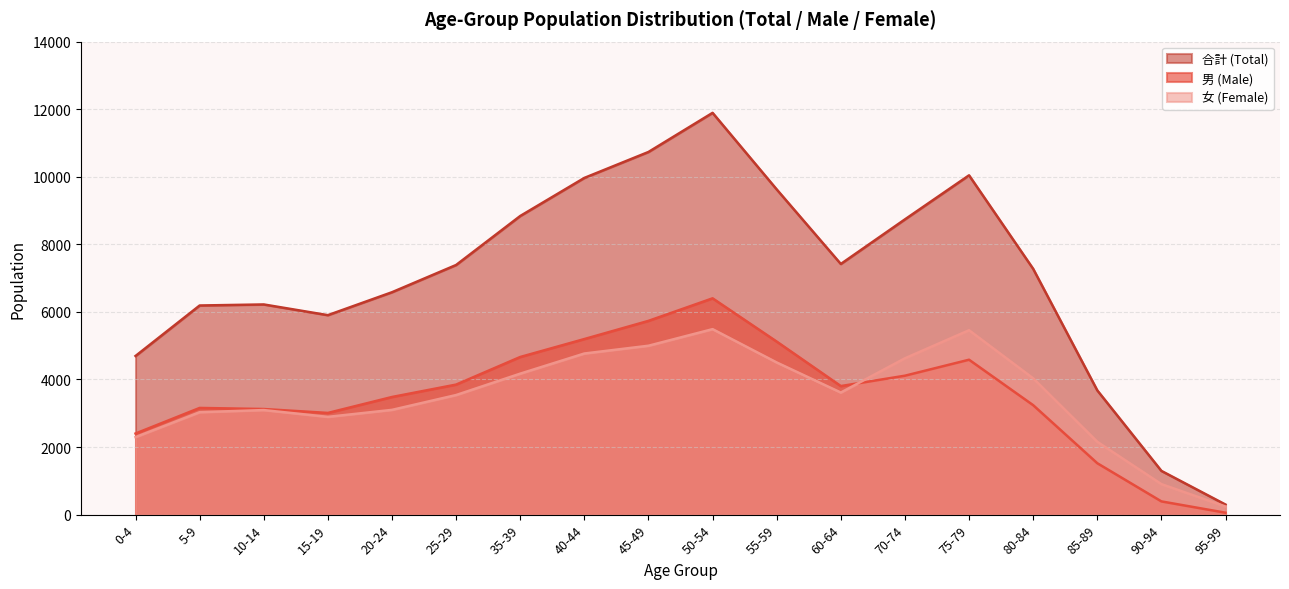

What is the maximum value shown in the chart?

11892